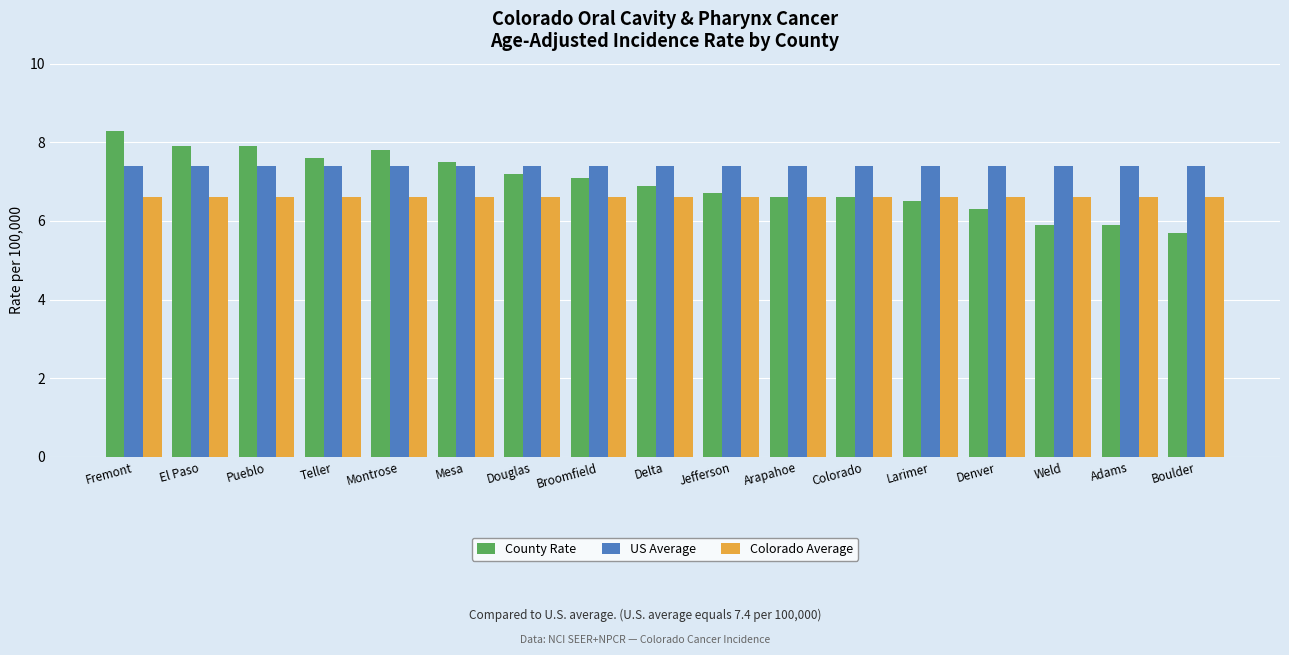

List the series in order of their overall mean, highest first.

US Average, County Rate, Colorado Average